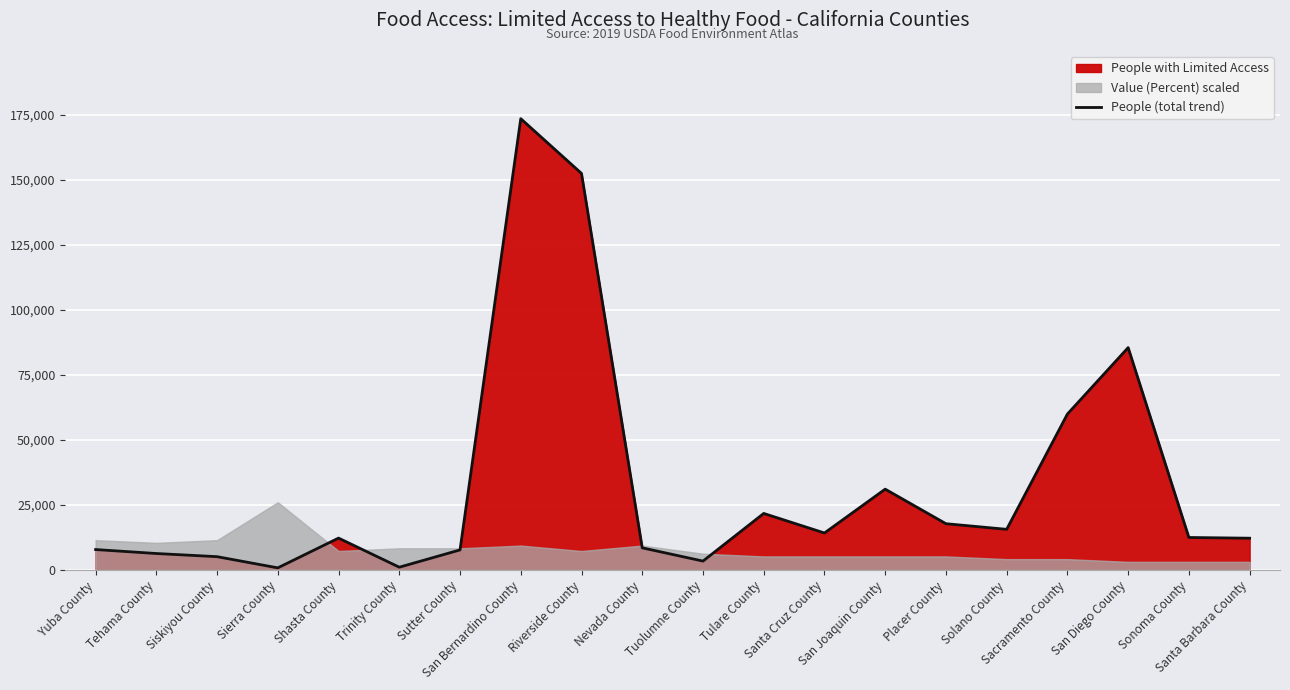

Count the number of values greater than 12493.

9